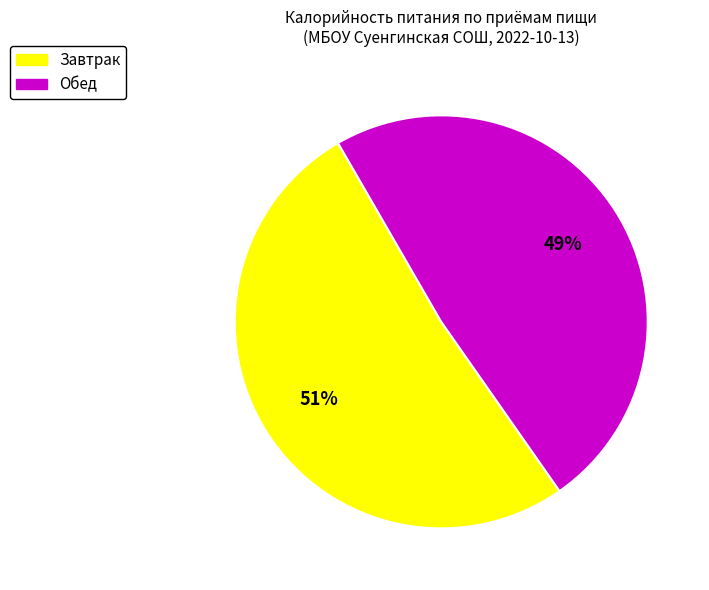

To the nearest percent, what percentage of the pie is Обед?

49%